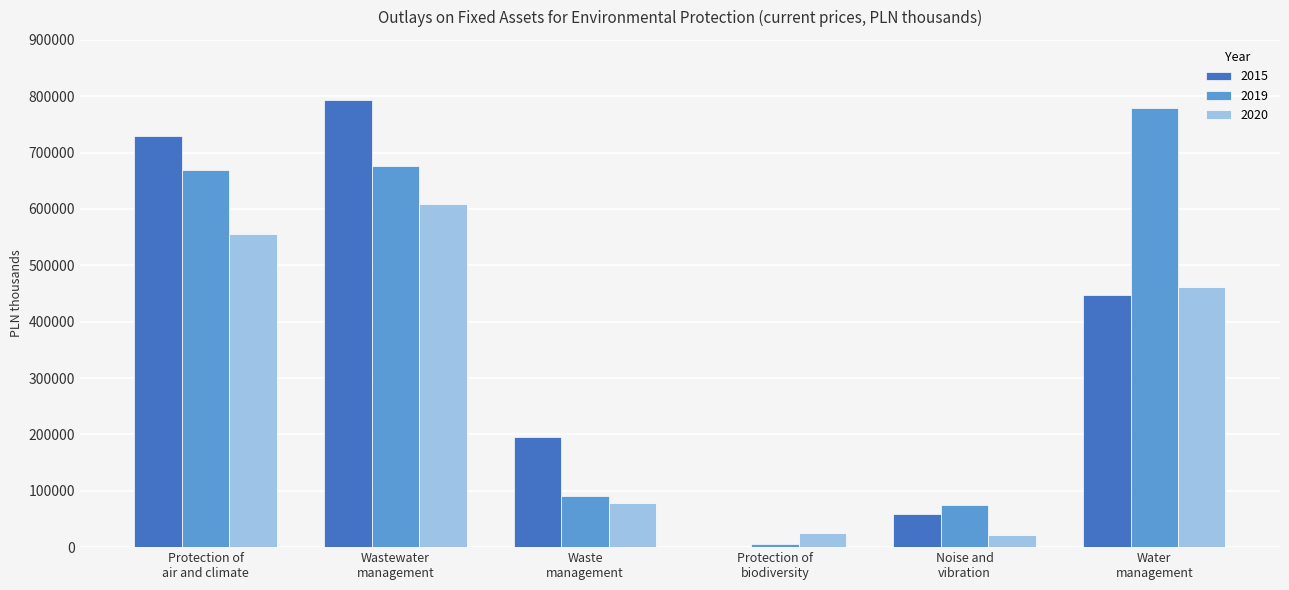

What is the maximum value shown in the chart?

792782.2